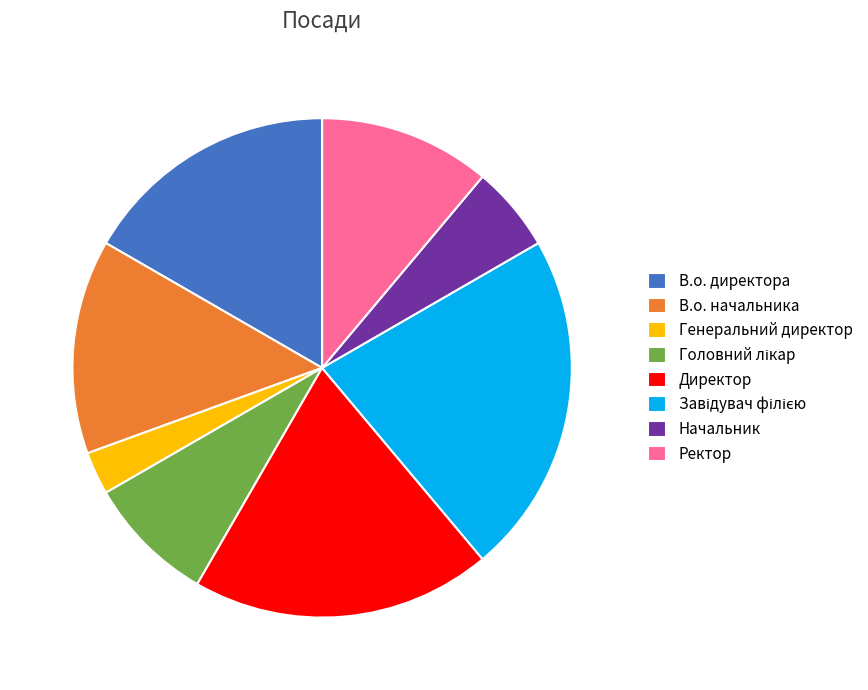

Approximately how many times larger is the value at Начальник compared to Ректор?

0.5